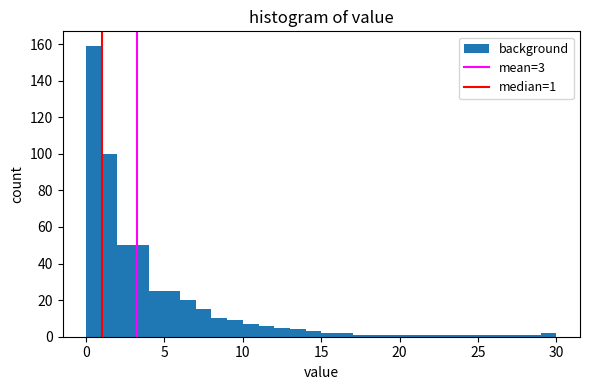

Around what value on the x-axis is the tallest bar? Give the approximate position of its centre, as read against the axis.

0.5